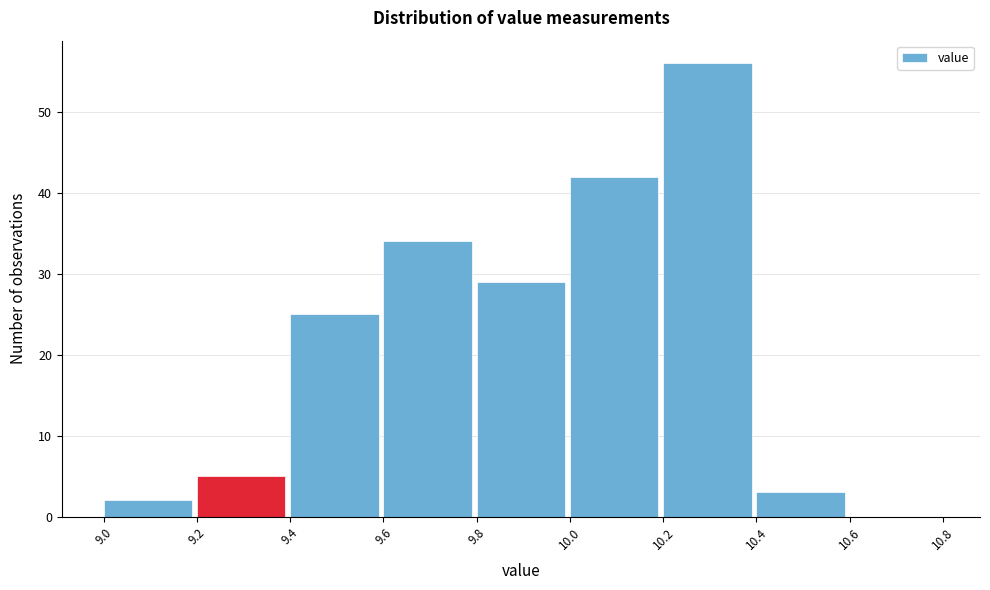

What is the height of the bar covering 10.4 to 10.6 on the x-axis? The values are not printed on the chart, so give them approximately, as read against the axis.

3